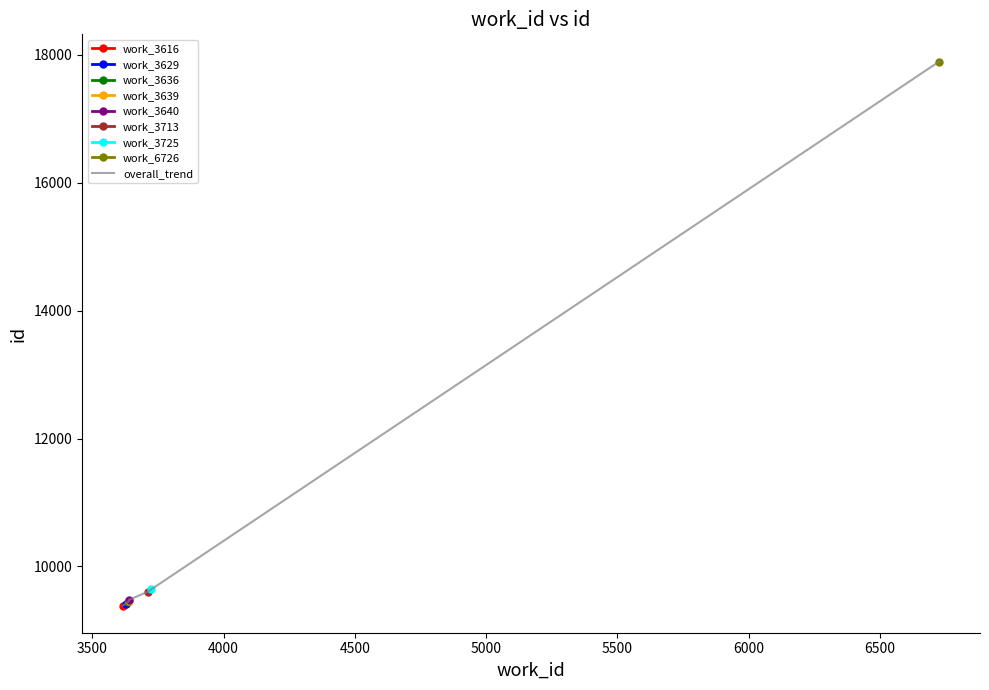

What is the lowest value of the overall_trend series?

9389